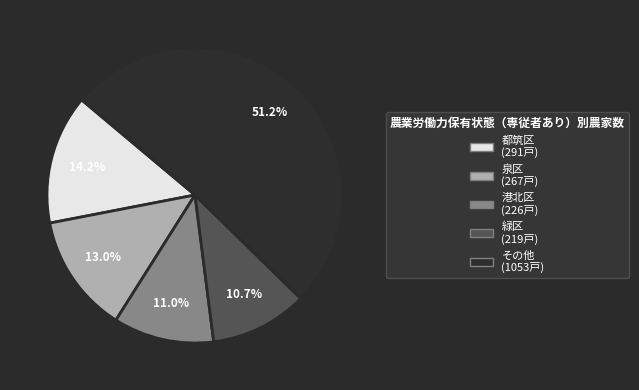

Does any single category account for the majority?

Yes